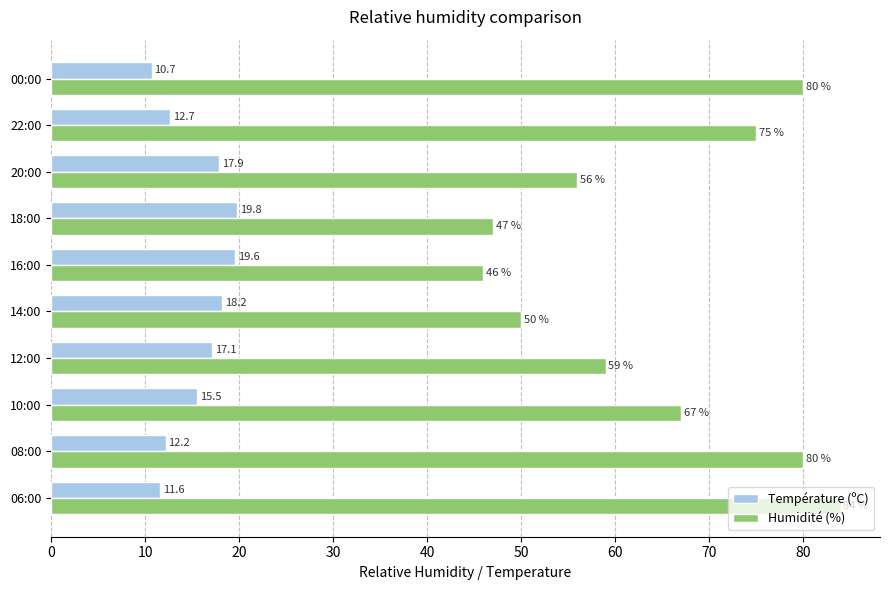

What is the sum of all Température (ºC) values?

155.3